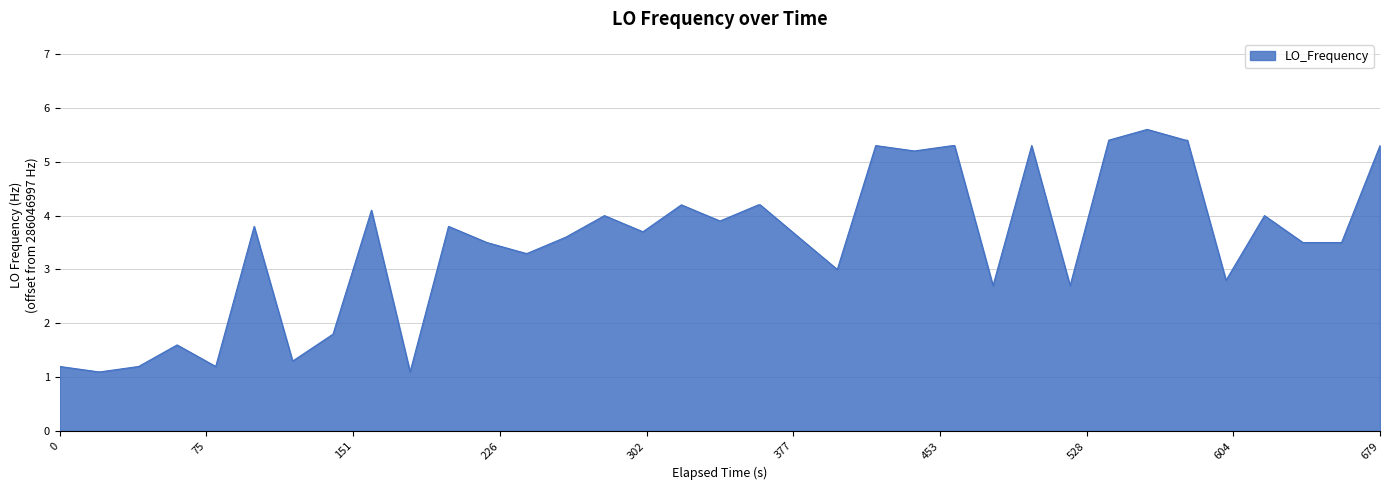

What is the difference between the maximum and minimum values?

4.5